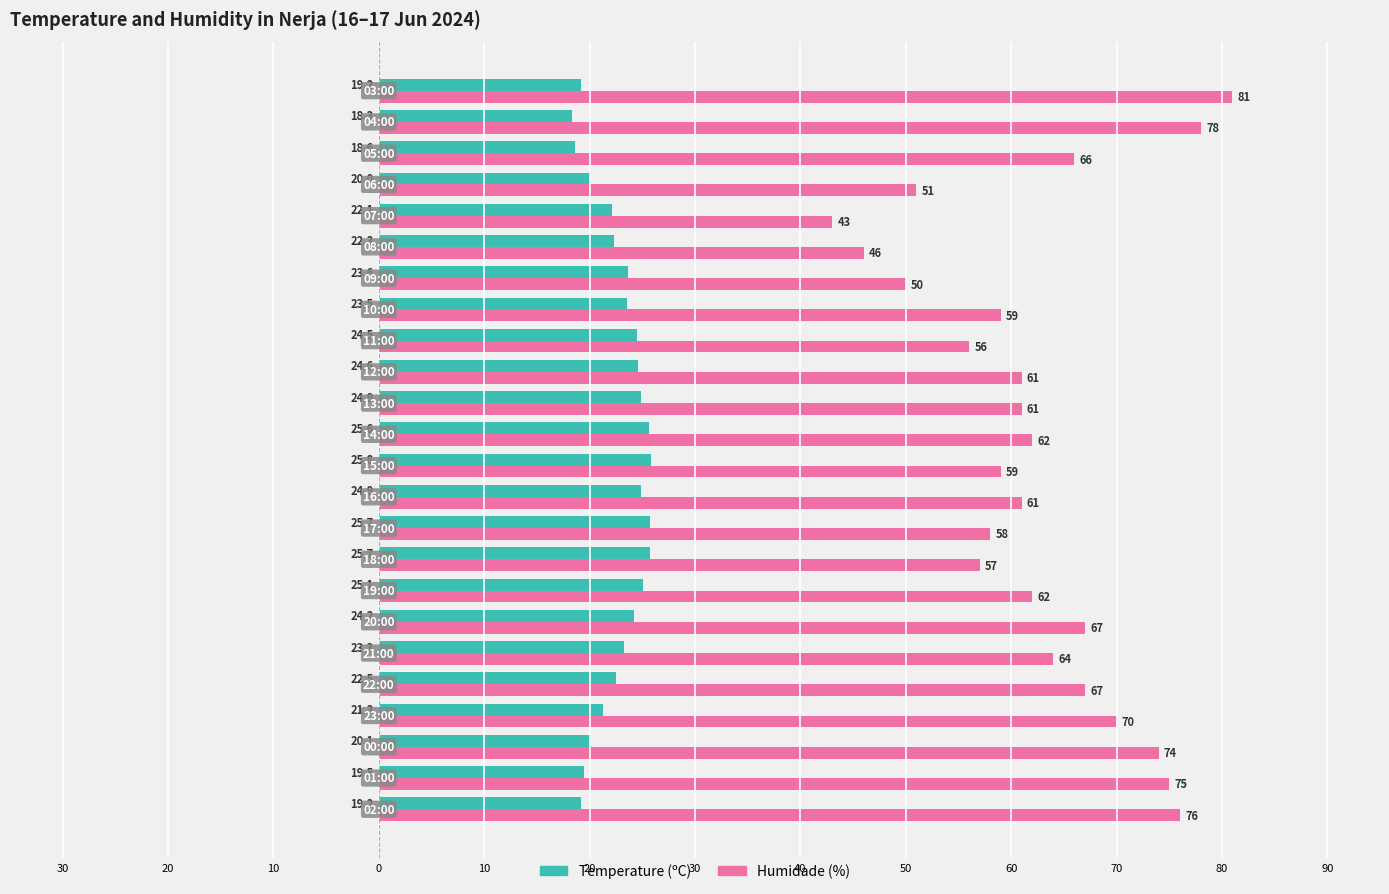

Reading left to right, transcribe all the data shown in this chart.

Temperature (ºC): 19.2	19.5	20.1	21.3	22.5	23.3	24.2	25.1	25.7	25.7	24.9	25.8	25.6	24.9	24.6	24.5	23.5	23.6	22.3	22.1	20.0	18.6	18.3	19.2
Humidade (%): 76.0	75.0	74.0	70.0	67.0	64.0	67.0	62.0	57.0	58.0	61.0	59.0	62.0	61.0	61.0	56.0	59.0	50.0	46.0	43.0	51.0	66.0	78.0	81.0